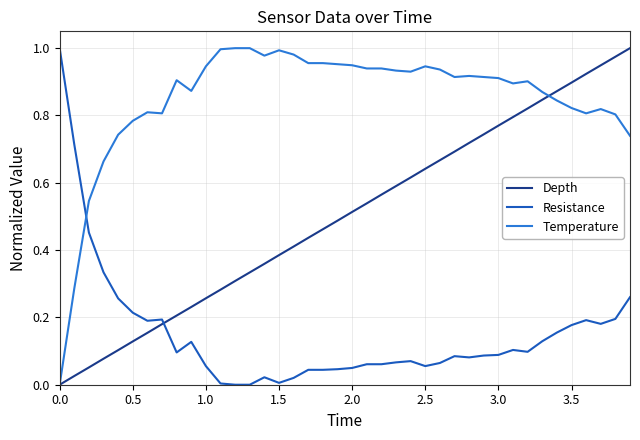

True or false: Resistance and Temperature cross at least once.

True